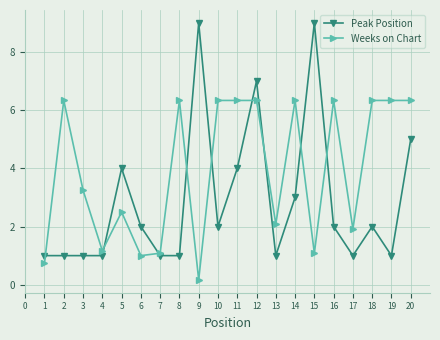

Does the chart have visible grid lines?

Yes